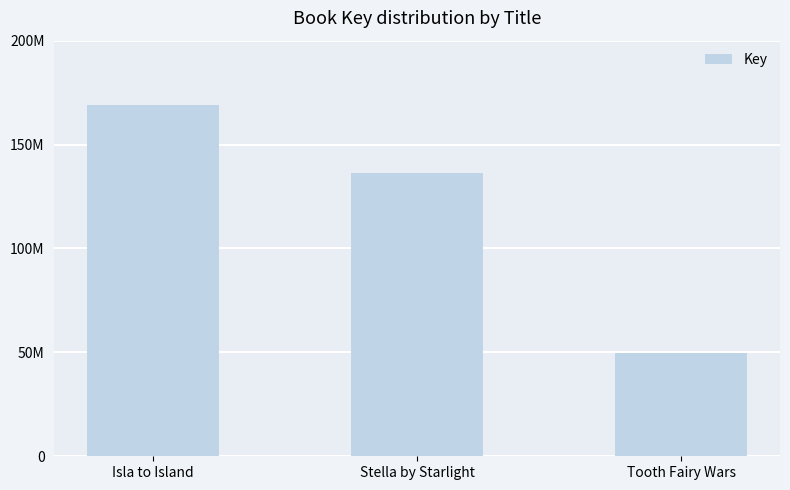

Does the chart contain stacked bars?

No